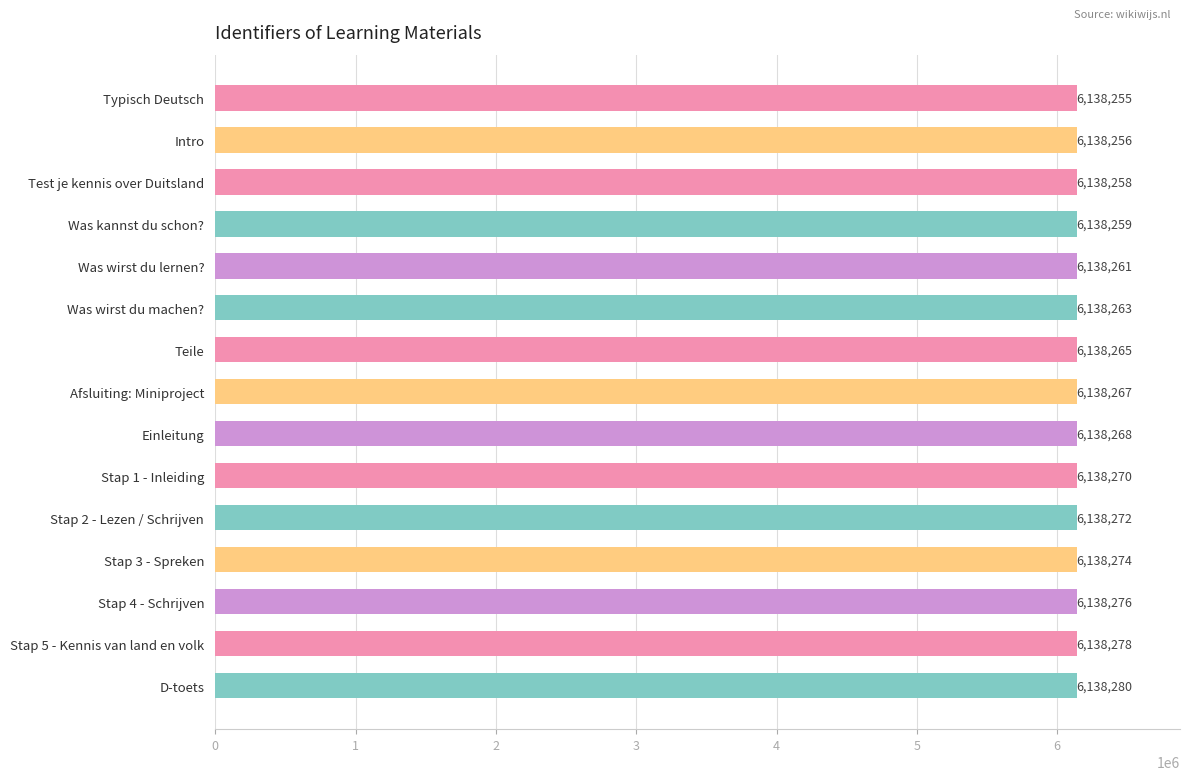

What is the change in value from Teile to D-toets?

+15